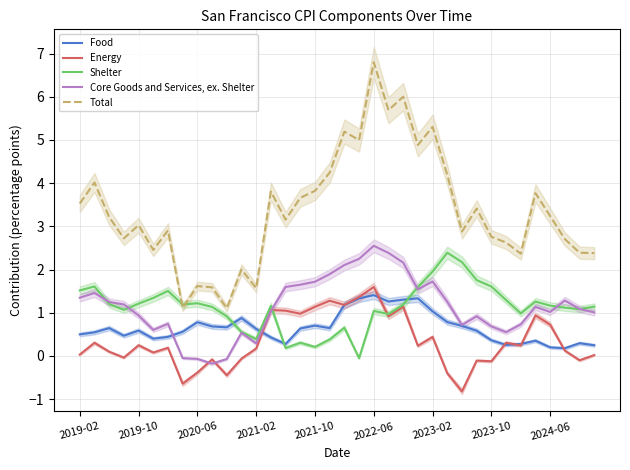

True or false: Total and Energy intersect in this chart.

False